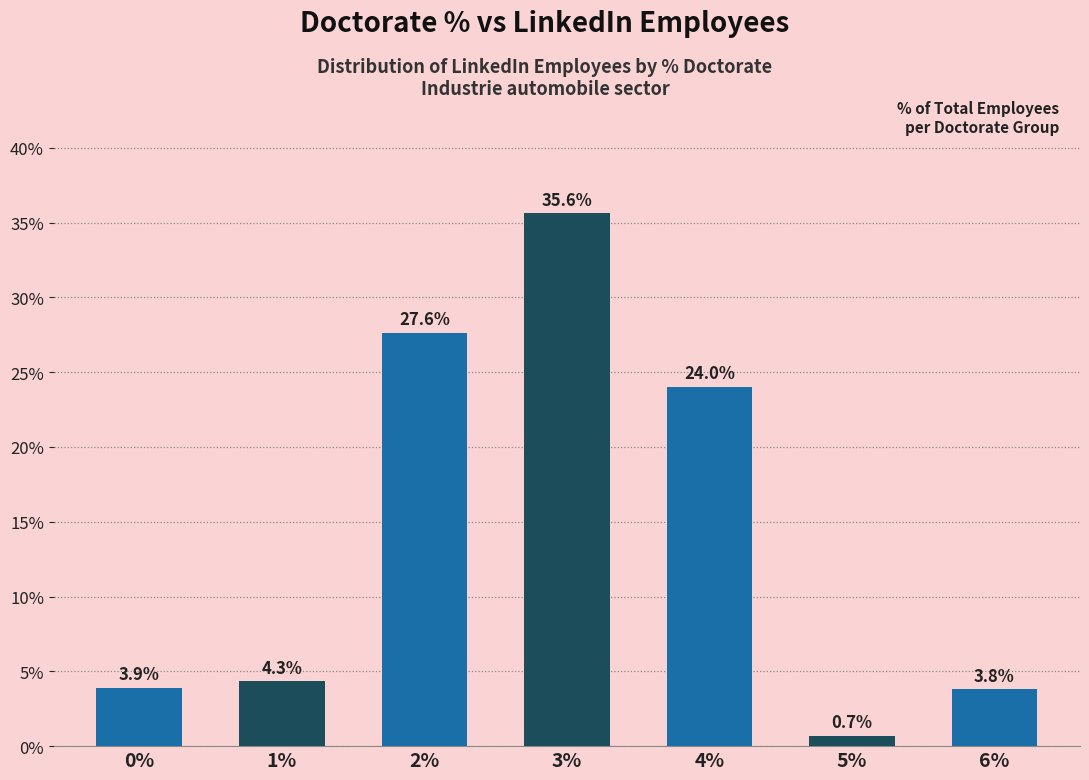

Are the bars horizontal?

No